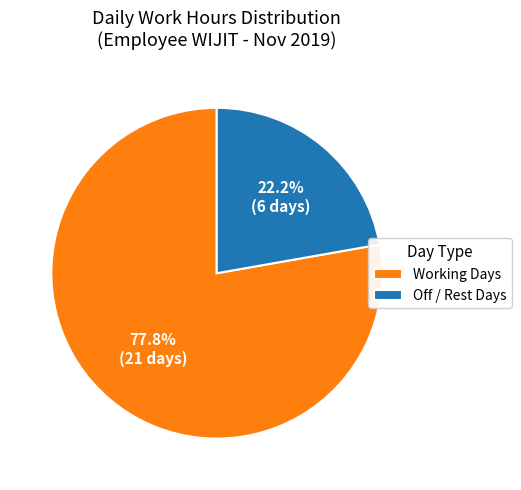

Is the sum of Working Days and Off / Rest Days greater than half?

Yes